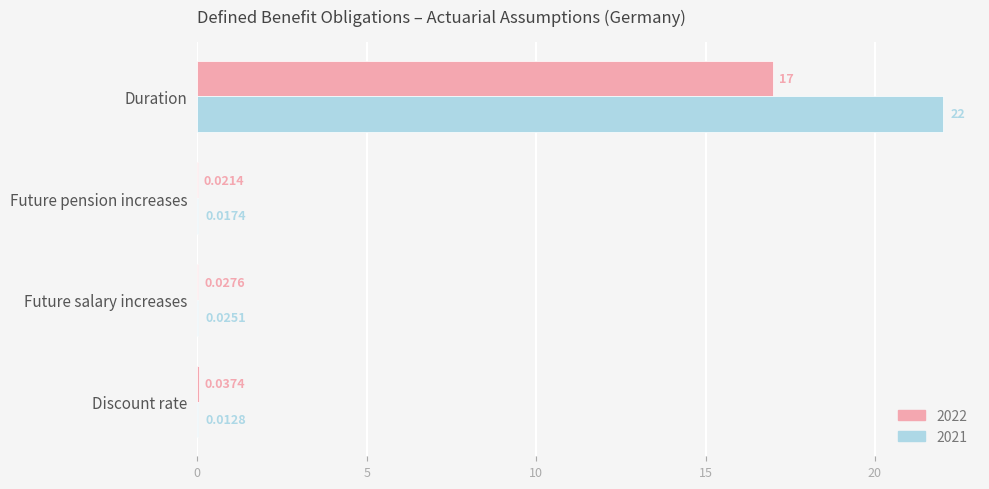

Between Discount rate and Future pension increases, which series saw the biggest shift?

2022